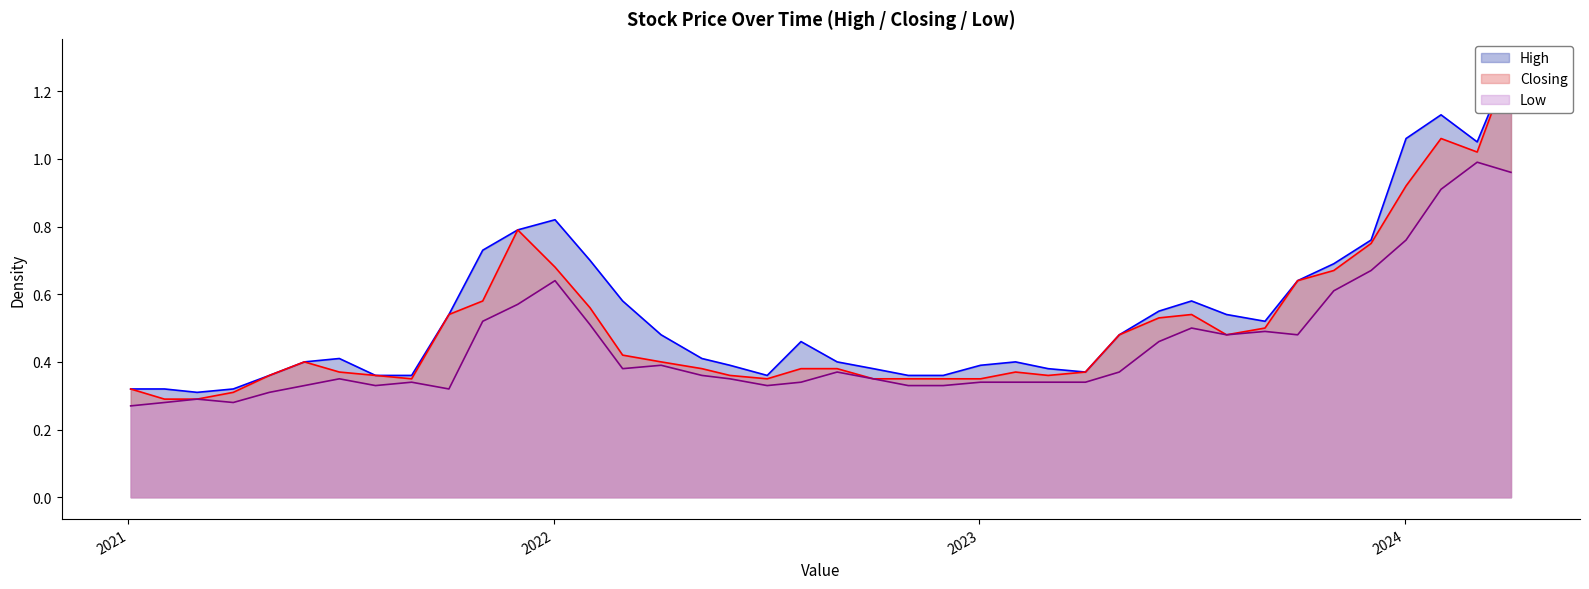

Rank the series by their maximum value, from highest to lowest.

High, Closing, Low